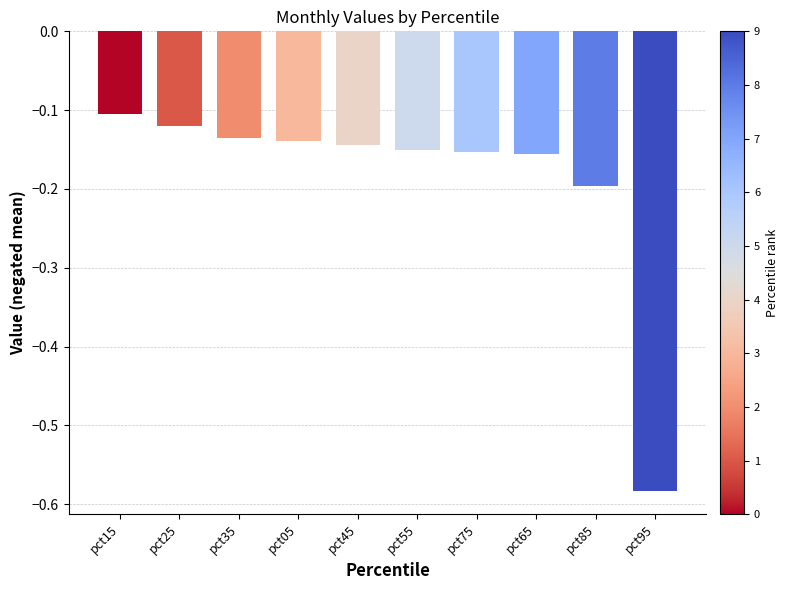

Are the bars horizontal?

No